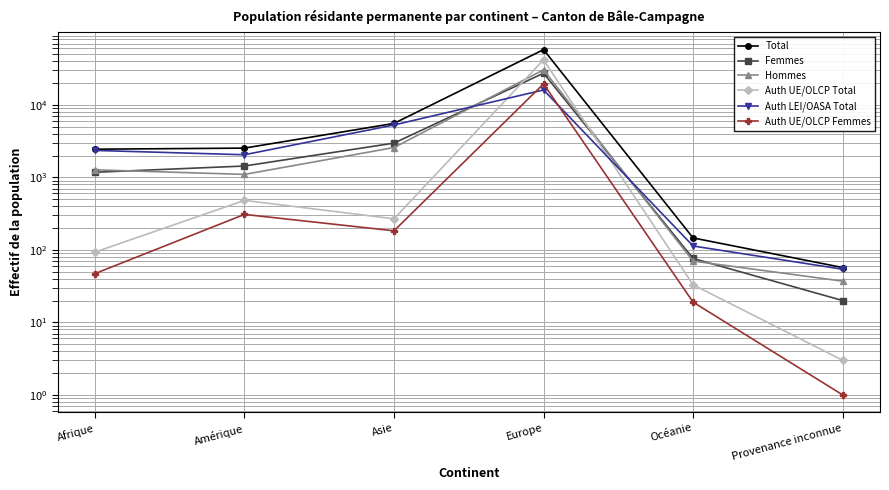

At which category does the chart reach its minimum across all series?

Provenance inconnue